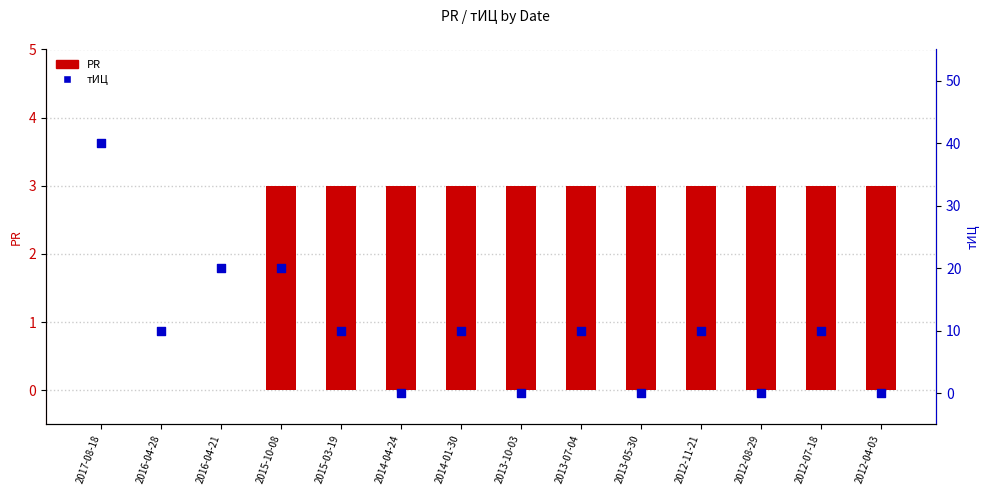

What are all the series names shown in the legend?

PR, тИЦ